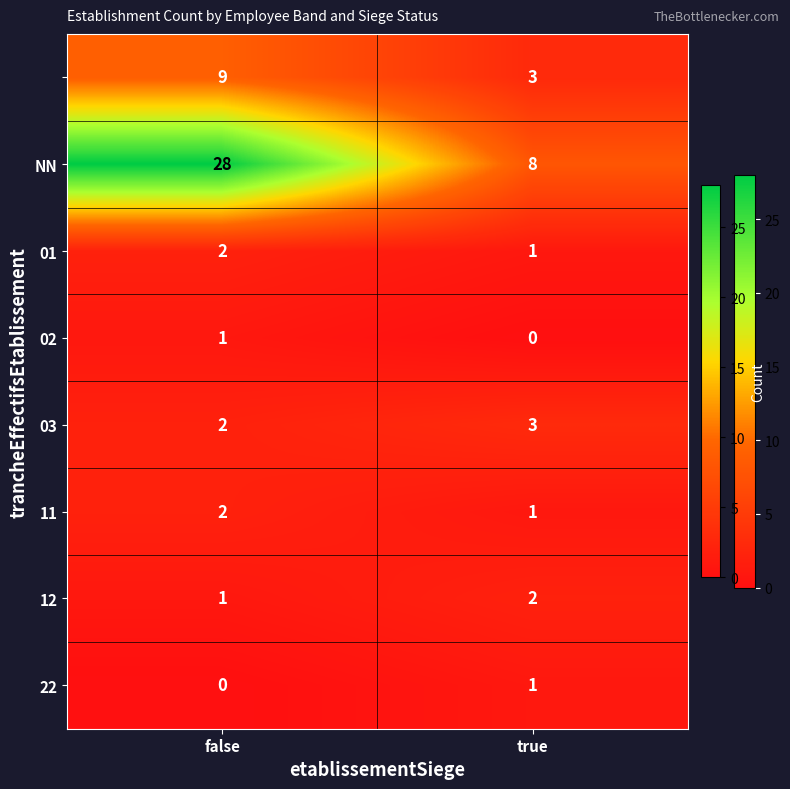

Count the number of categories in the chart.

2